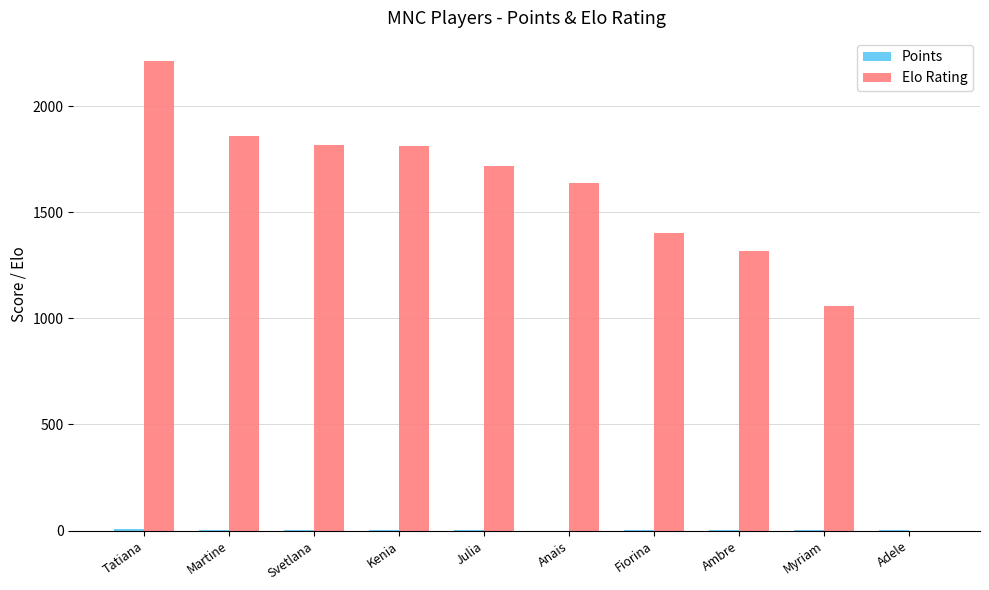

At which label does Elo Rating reach its peak?

Tatiana